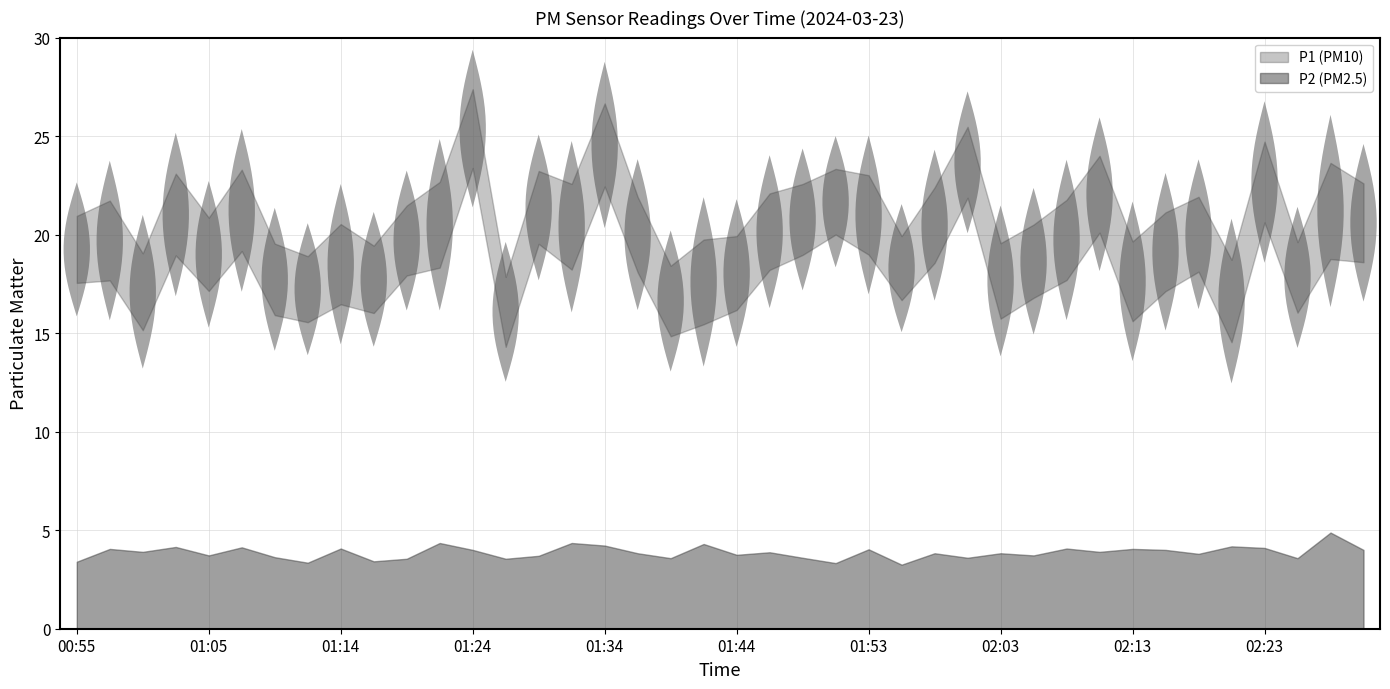

True or false: P2 and P1 intersect in this chart.

False